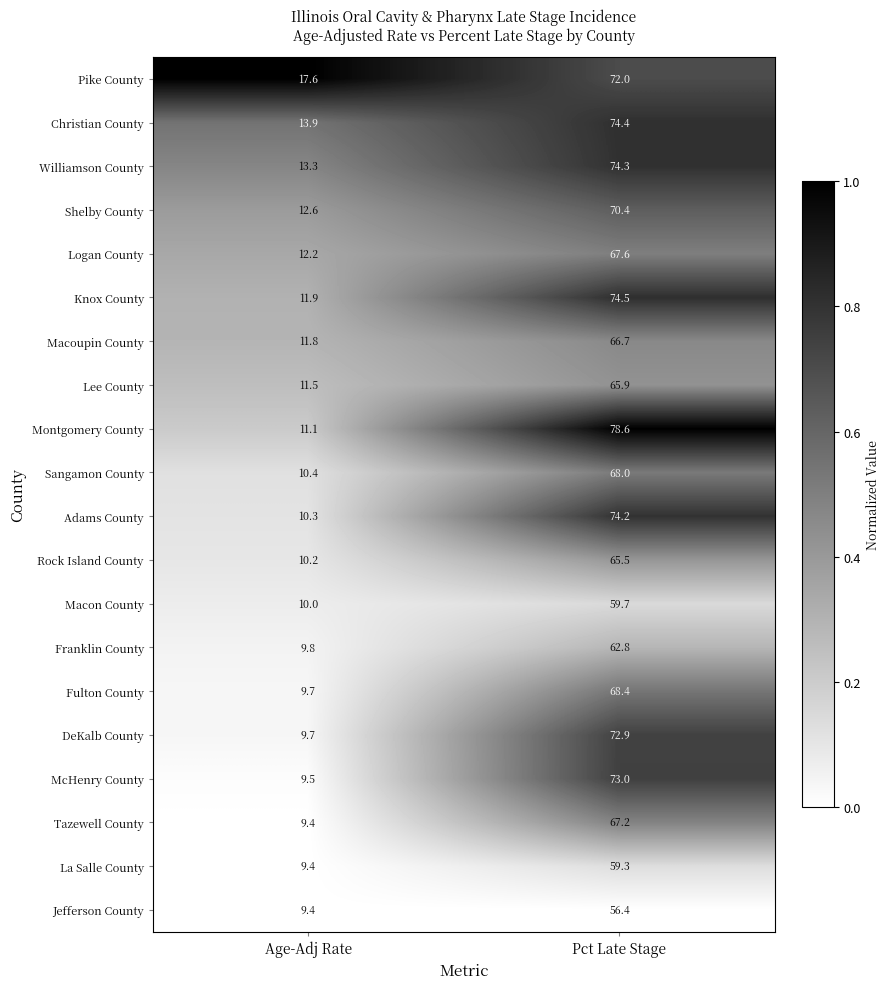

Which series has the largest range (max minus min)?

Montgomery County